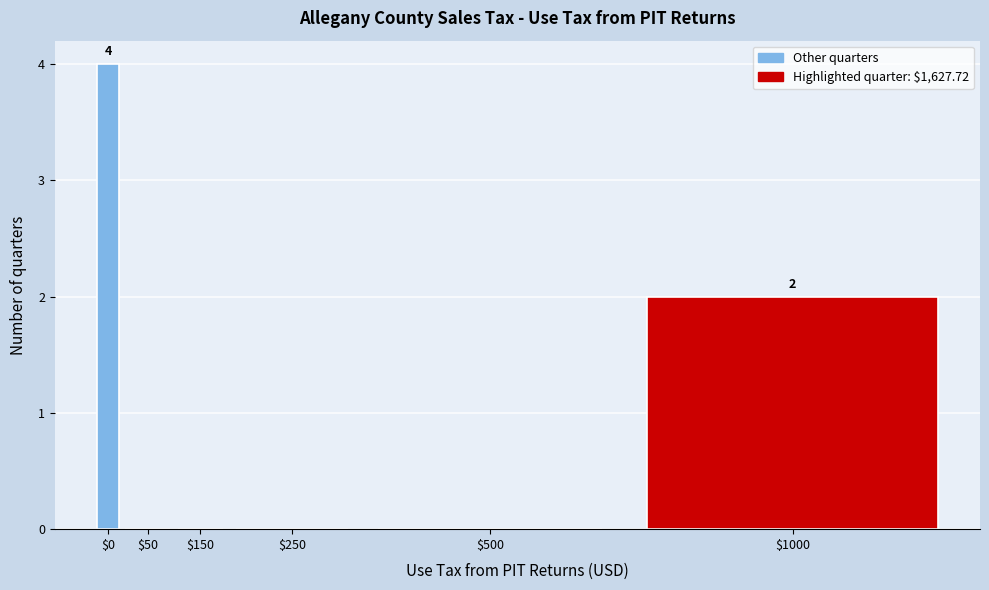

Which label corresponds to the largest value in the chart?

$0